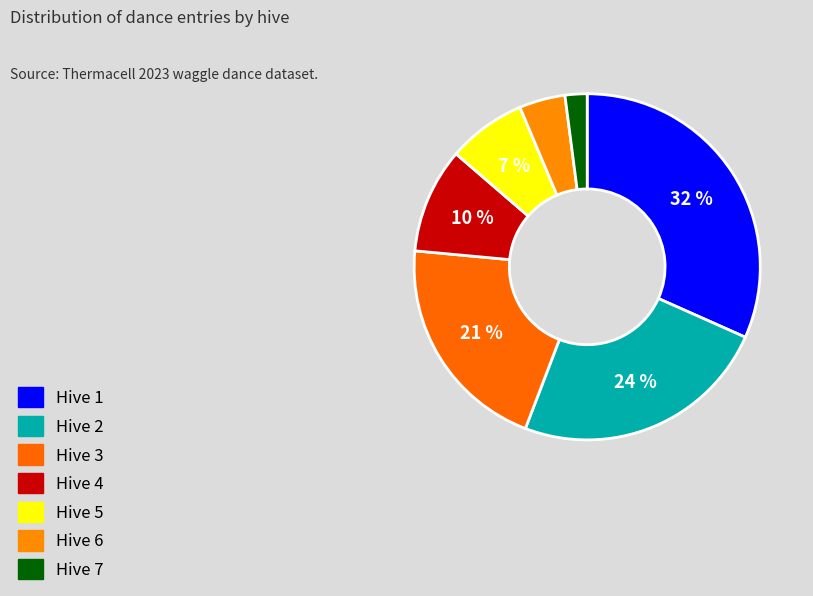

To the nearest percent, what portion does Hive 1 represent?

32%